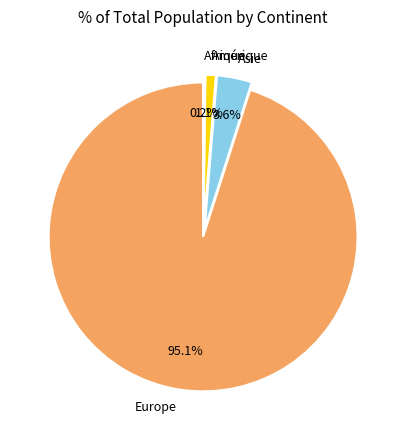

Which has a higher value, Amérique or Europe?

Europe